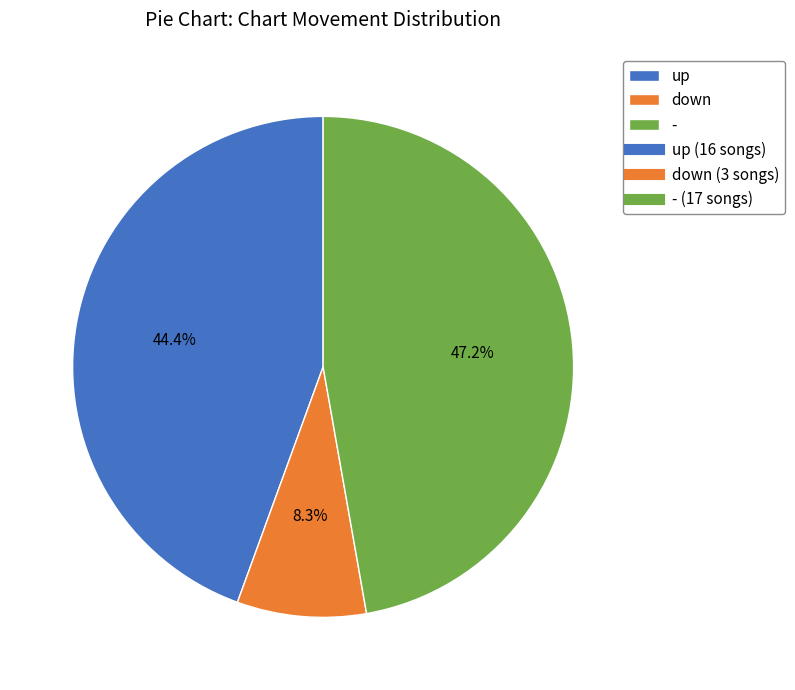

Count the number of slices in the pie.

3